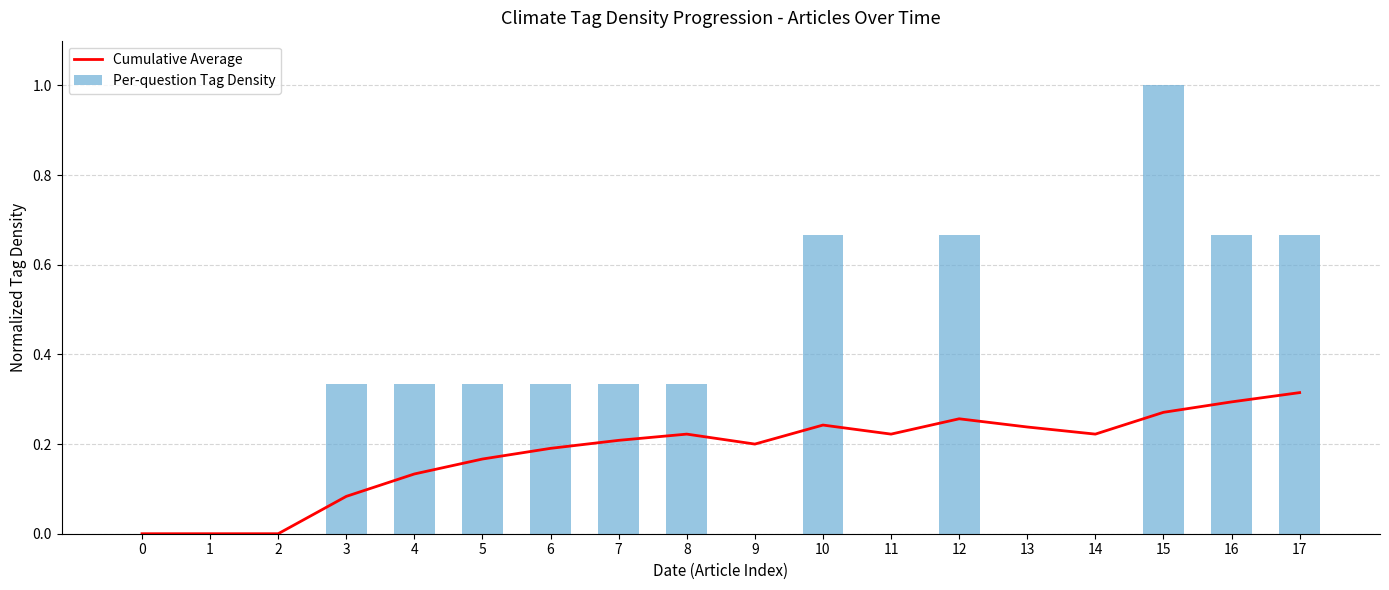

What is the difference between the maximum and minimum values in the Cumulative Average series?

0.3